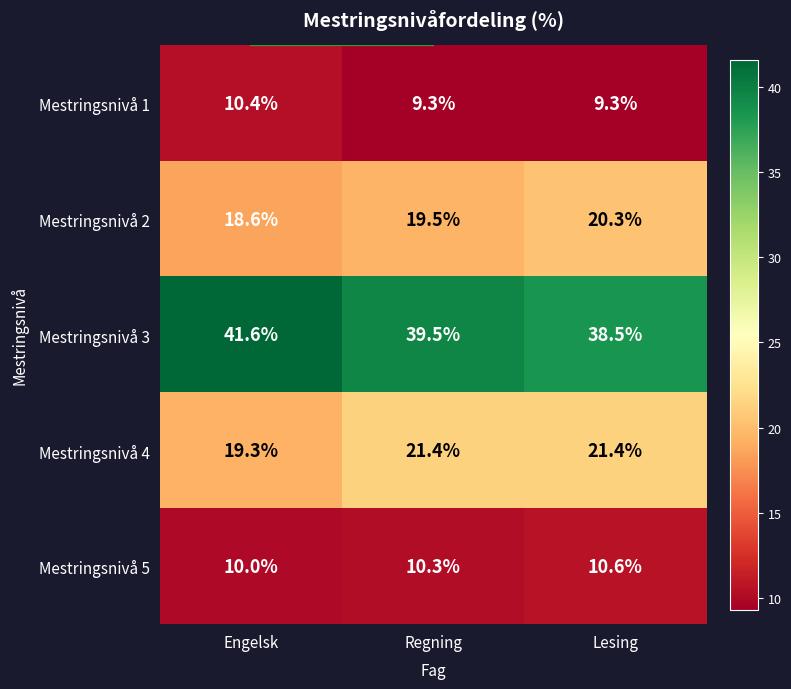

At which label does Mestringsnivå 3 first exceed 39?

Engelsk